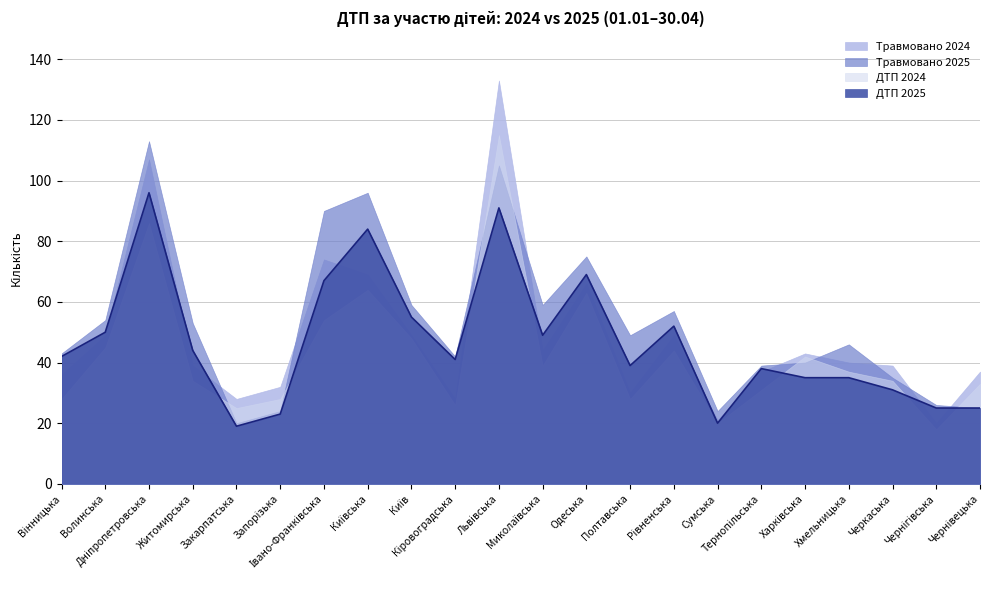

What position from the right is Київська?

15